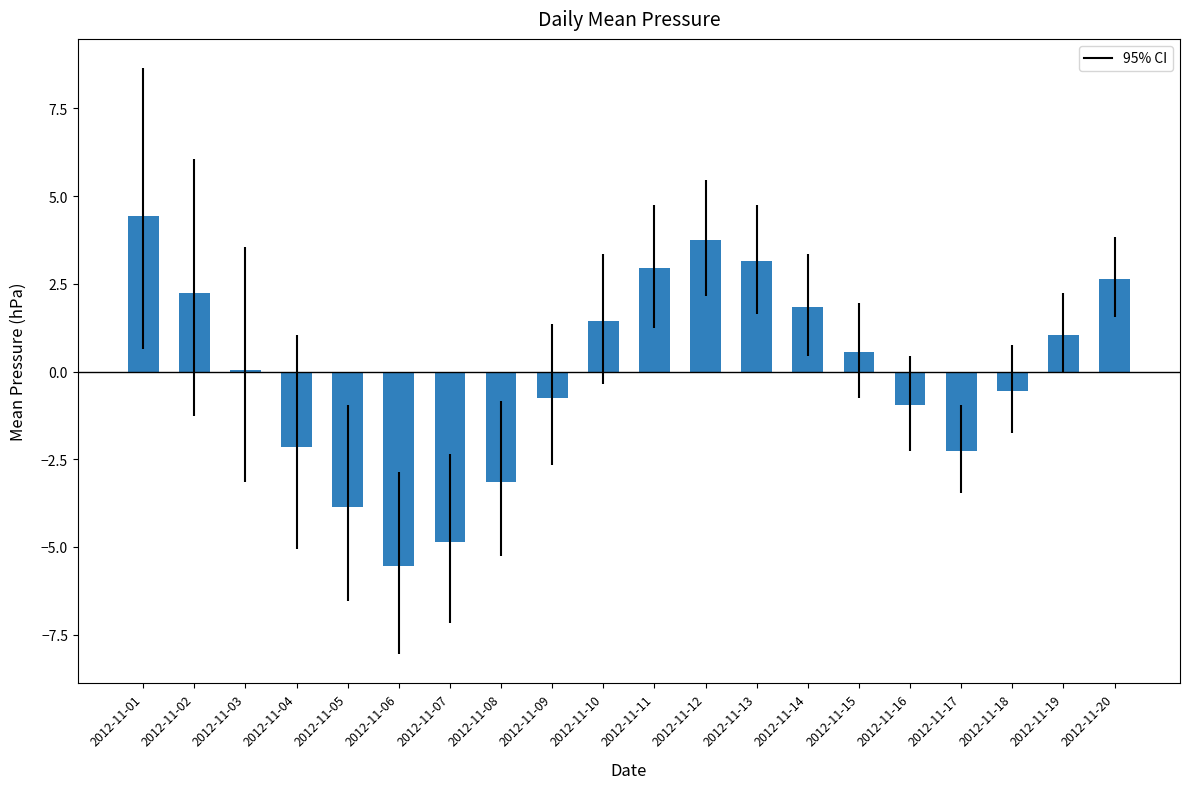

List the labels in order of value, largest first.

2012-11-01, 2012-11-12, 2012-11-13, 2012-11-11, 2012-11-20, 2012-11-02, 2012-11-14, 2012-11-10, 2012-11-19, 2012-11-15, 2012-11-03, 2012-11-18, 2012-11-09, 2012-11-16, 2012-11-04, 2012-11-17, 2012-11-08, 2012-11-05, 2012-11-07, 2012-11-06